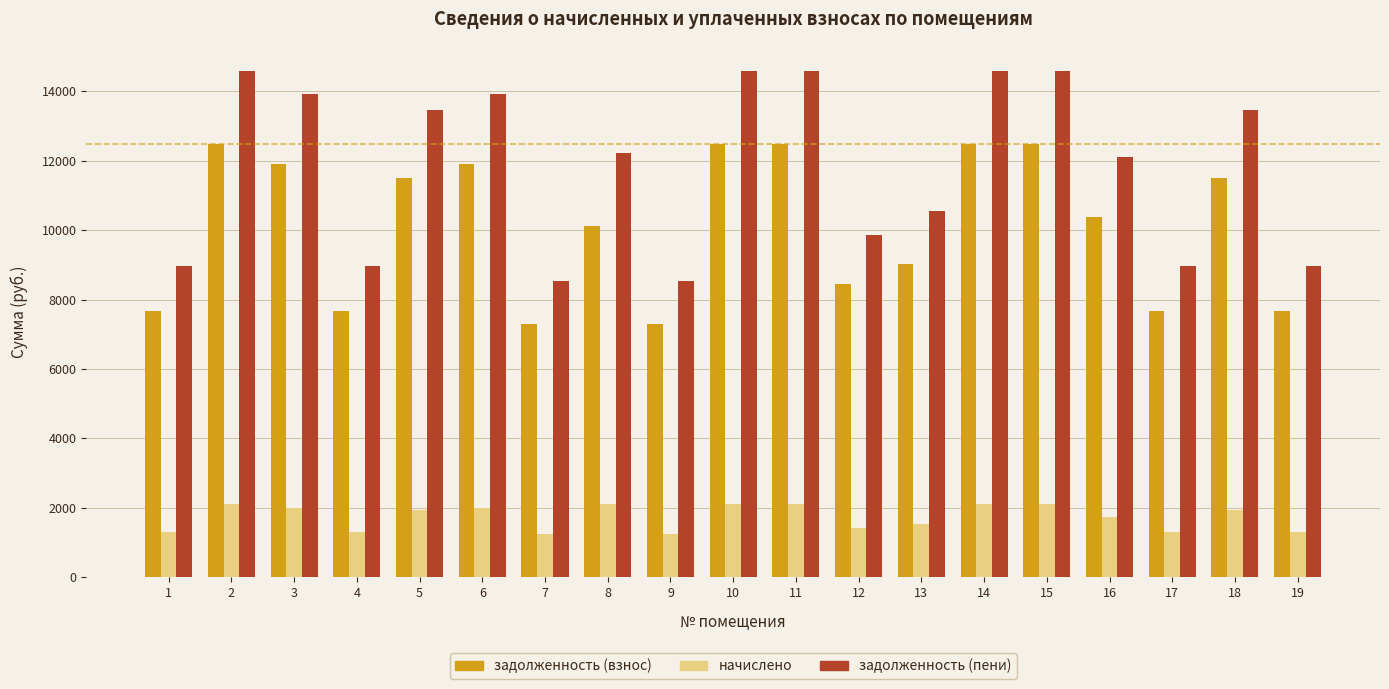

Which series has the largest range (max minus min)?

задолженность (пени)